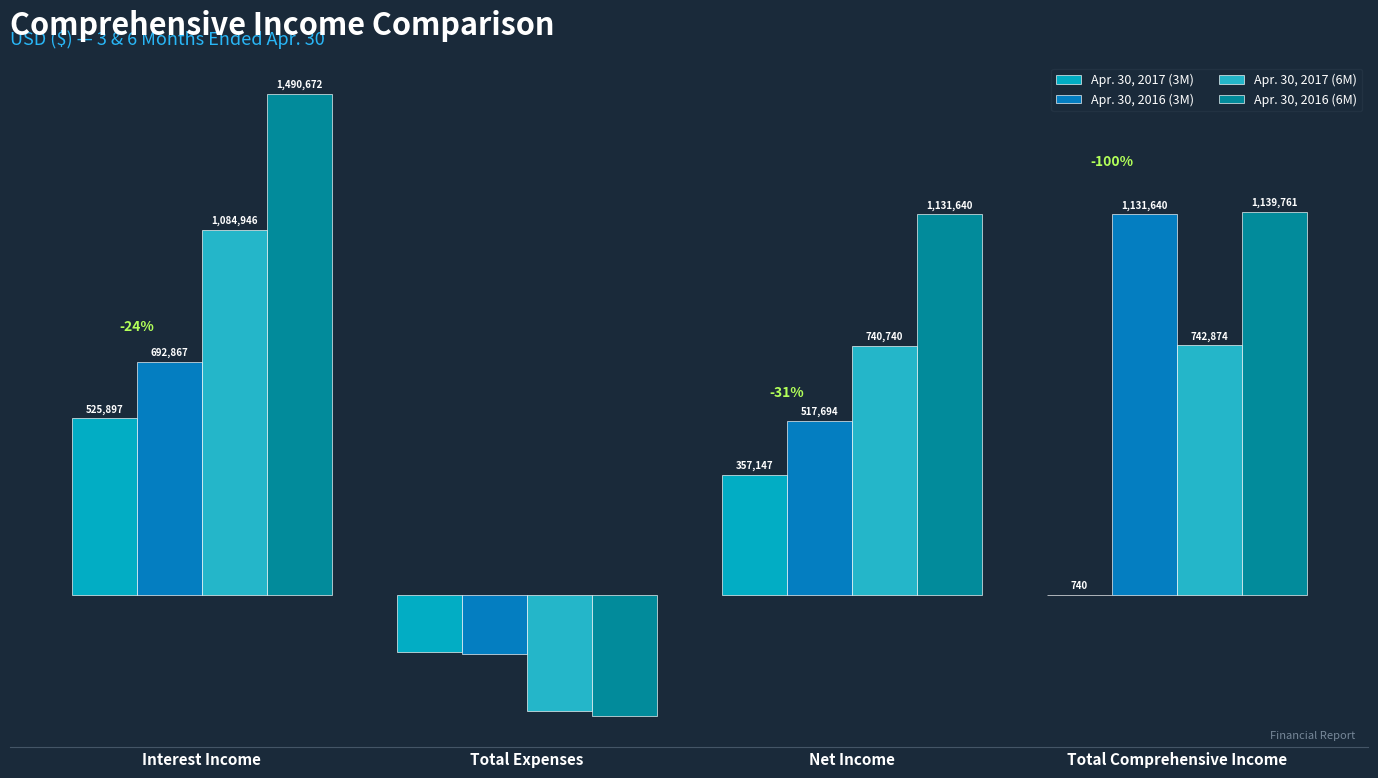

Where is Apr. 30, 2017 (3M) nearest to the value 178573?

Total Comprehensive Income